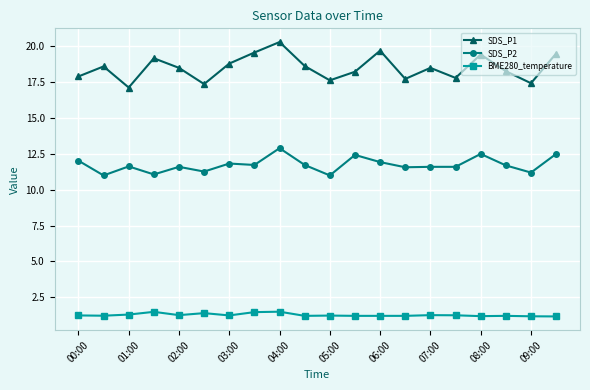

Is this an area chart (filled region under the line)?

No